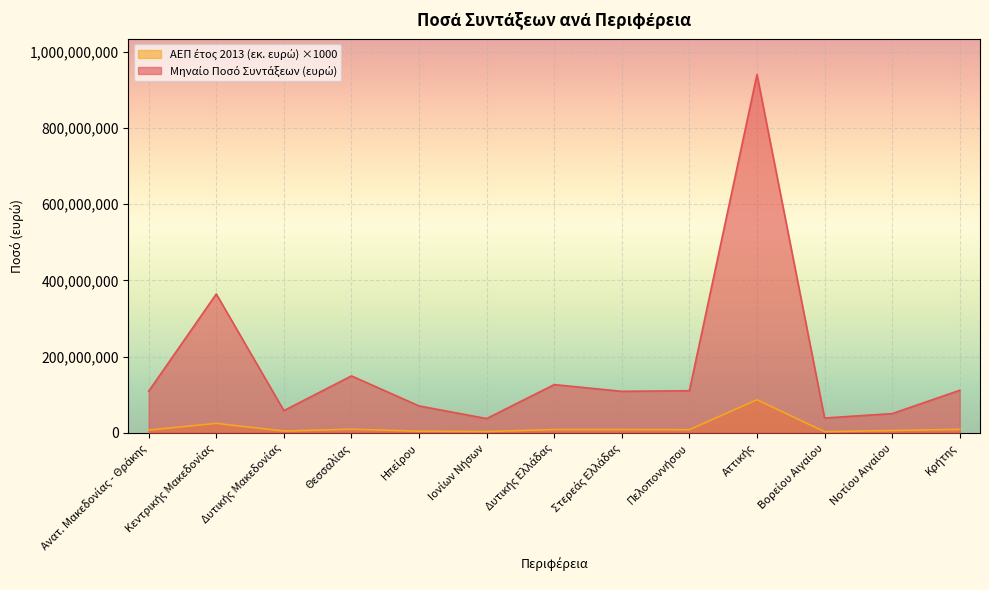

What position from the left is Κρήτης?

13